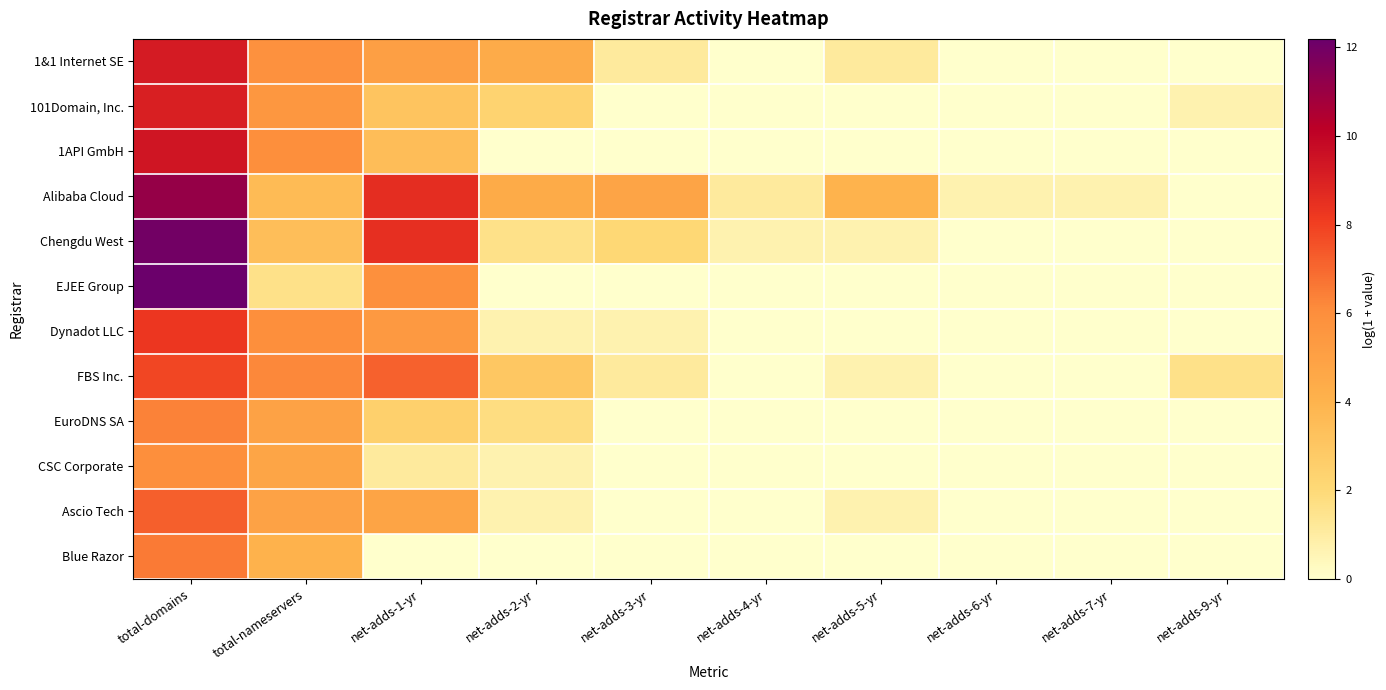

Reading right to left, extract all data points from this chart.

1&1 Internet SE: net-adds-9-yr=0.0	net-adds-7-yr=0.0	net-adds-6-yr=0.0	net-adds-5-yr=1.1	net-adds-4-yr=0.0	net-adds-3-yr=1.1	net-adds-2-yr=4.4	net-adds-1-yr=5.1	total-nameservers=5.8	total-domains=9.2
101Domain, Inc.: net-adds-9-yr=0.7	net-adds-7-yr=0.0	net-adds-6-yr=0.0	net-adds-5-yr=0.0	net-adds-4-yr=0.0	net-adds-3-yr=0.0	net-adds-2-yr=2.3	net-adds-1-yr=3.1	total-nameservers=5.5	total-domains=9.1
1API GmbH: net-adds-9-yr=0.0	net-adds-7-yr=0.0	net-adds-6-yr=0.0	net-adds-5-yr=0.0	net-adds-4-yr=0.0	net-adds-3-yr=0.0	net-adds-2-yr=0.0	net-adds-1-yr=3.5	total-nameservers=6.0	total-domains=9.4
Alibaba Cloud: net-adds-9-yr=0.0	net-adds-7-yr=0.7	net-adds-6-yr=0.7	net-adds-5-yr=4.0	net-adds-4-yr=1.1	net-adds-3-yr=4.8	net-adds-2-yr=4.5	net-adds-1-yr=8.6	total-nameservers=3.6	total-domains=11.1
Chengdu West: net-adds-9-yr=0.0	net-adds-7-yr=0.0	net-adds-6-yr=0.0	net-adds-5-yr=0.7	net-adds-4-yr=0.7	net-adds-3-yr=2.1	net-adds-2-yr=1.6	net-adds-1-yr=8.5	total-nameservers=3.4	total-domains=12.0
EJEE Group: net-adds-9-yr=0.0	net-adds-7-yr=0.0	net-adds-6-yr=0.0	net-adds-5-yr=0.0	net-adds-4-yr=0.0	net-adds-3-yr=0.0	net-adds-2-yr=0.0	net-adds-1-yr=5.9	total-nameservers=1.6	total-domains=12.2
Dynadot LLC: net-adds-9-yr=0.0	net-adds-7-yr=0.0	net-adds-6-yr=0.0	net-adds-5-yr=0.0	net-adds-4-yr=0.0	net-adds-3-yr=0.7	net-adds-2-yr=0.7	net-adds-1-yr=5.4	total-nameservers=6.0	total-domains=8.3
FBS Inc.: net-adds-9-yr=1.6	net-adds-7-yr=0.0	net-adds-6-yr=0.0	net-adds-5-yr=0.7	net-adds-4-yr=0.0	net-adds-3-yr=1.1	net-adds-2-yr=3.0	net-adds-1-yr=7.2	total-nameservers=6.2	total-domains=7.9
EuroDNS SA: net-adds-9-yr=0.0	net-adds-7-yr=0.0	net-adds-6-yr=0.0	net-adds-5-yr=0.0	net-adds-4-yr=0.0	net-adds-3-yr=0.0	net-adds-2-yr=1.8	net-adds-1-yr=2.5	total-nameservers=4.9	total-domains=6.3
CSC Corporate: net-adds-9-yr=0.0	net-adds-7-yr=0.0	net-adds-6-yr=0.0	net-adds-5-yr=0.0	net-adds-4-yr=0.0	net-adds-3-yr=0.0	net-adds-2-yr=0.7	net-adds-1-yr=1.1	total-nameservers=4.7	total-domains=6.0
Ascio Tech: net-adds-9-yr=0.0	net-adds-7-yr=0.0	net-adds-6-yr=0.0	net-adds-5-yr=0.7	net-adds-4-yr=0.0	net-adds-3-yr=0.0	net-adds-2-yr=0.7	net-adds-1-yr=4.8	total-nameservers=4.9	total-domains=7.2
Blue Razor: net-adds-9-yr=0.0	net-adds-7-yr=0.0	net-adds-6-yr=0.0	net-adds-5-yr=0.0	net-adds-4-yr=0.0	net-adds-3-yr=0.0	net-adds-2-yr=0.0	net-adds-1-yr=0.0	total-nameservers=4.1	total-domains=6.5